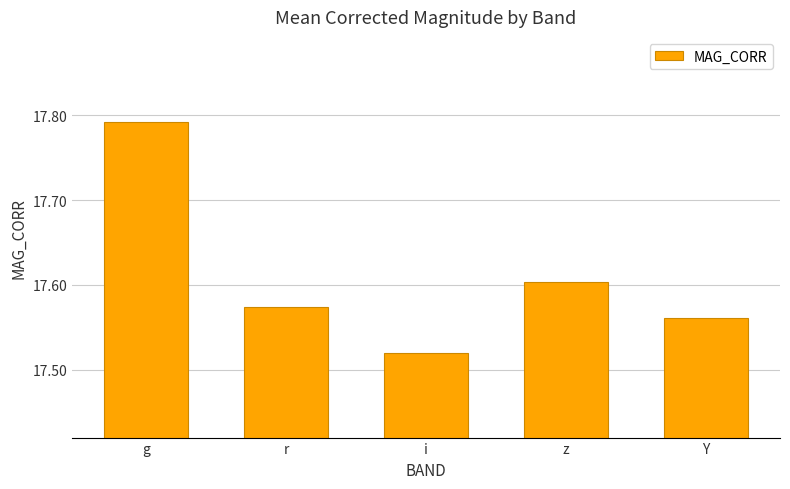

What position from the left is r?

2